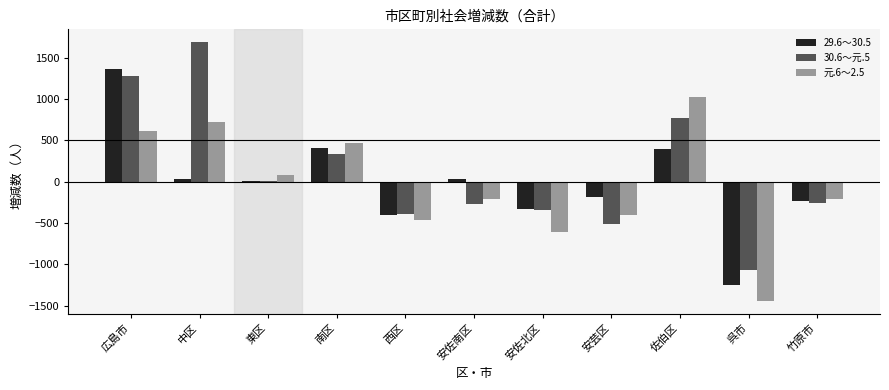

What are all the series names shown in the legend?

29.6～30.5, 30.6～元.5, 元.6～2.5